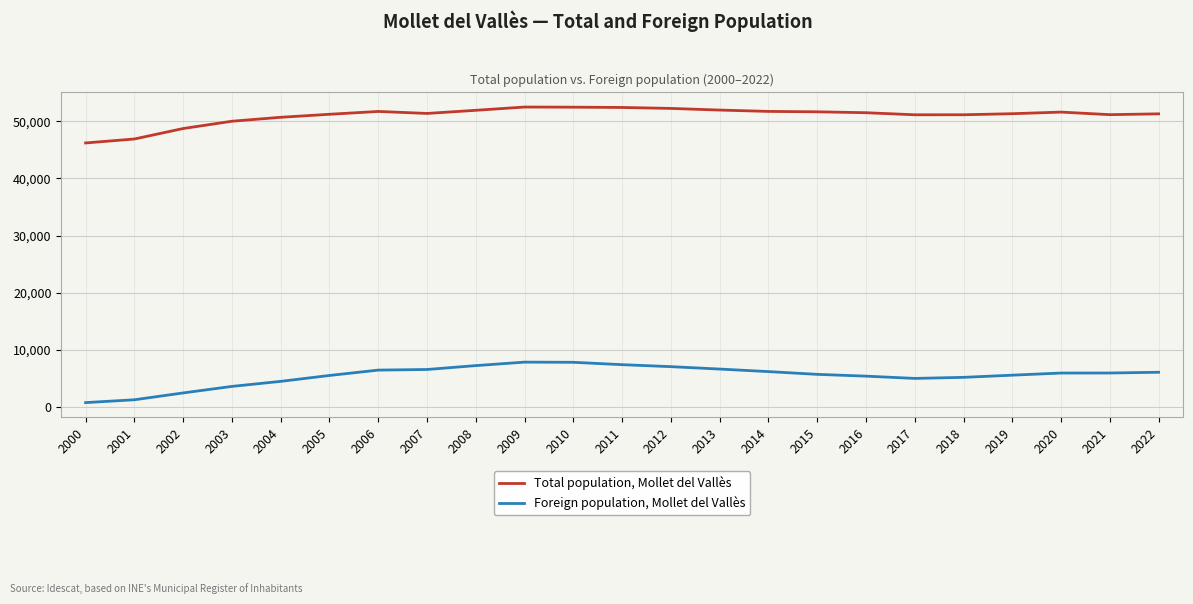

True or false: Foreign population, Mollet del Vallès and Total population, Mollet del Vallès cross at least once.

False